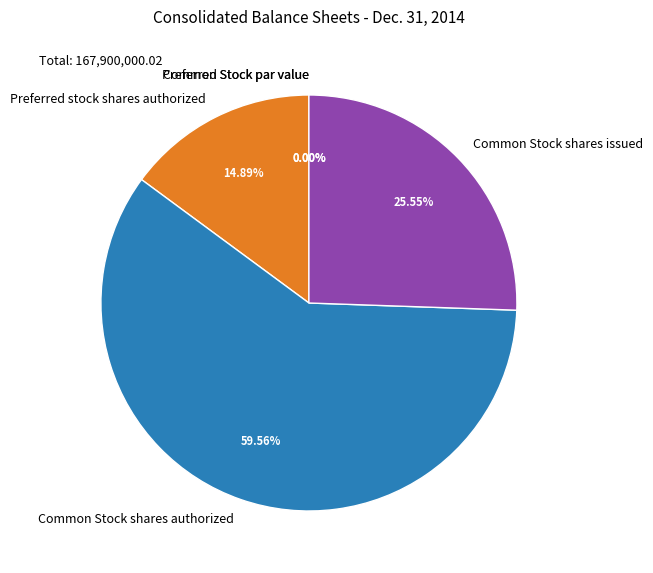

Between Common Stock par value and Common Stock shares issued, which is larger?

Common Stock shares issued